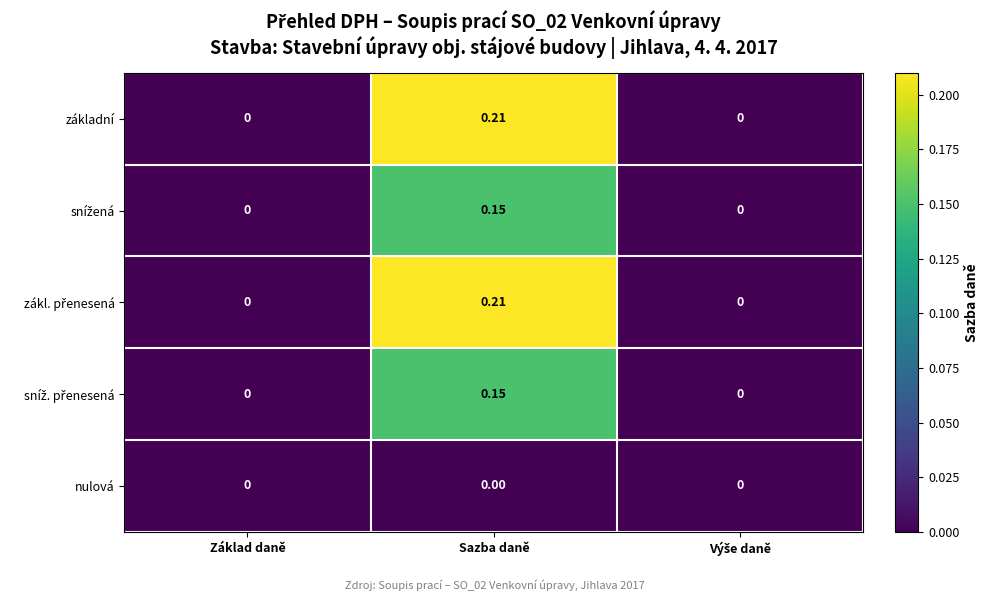

How many distinct data groups are displayed?

5